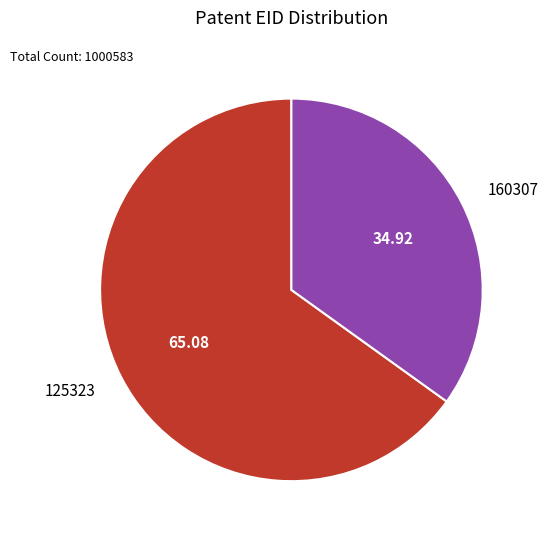

Does any single category account for the majority?

Yes